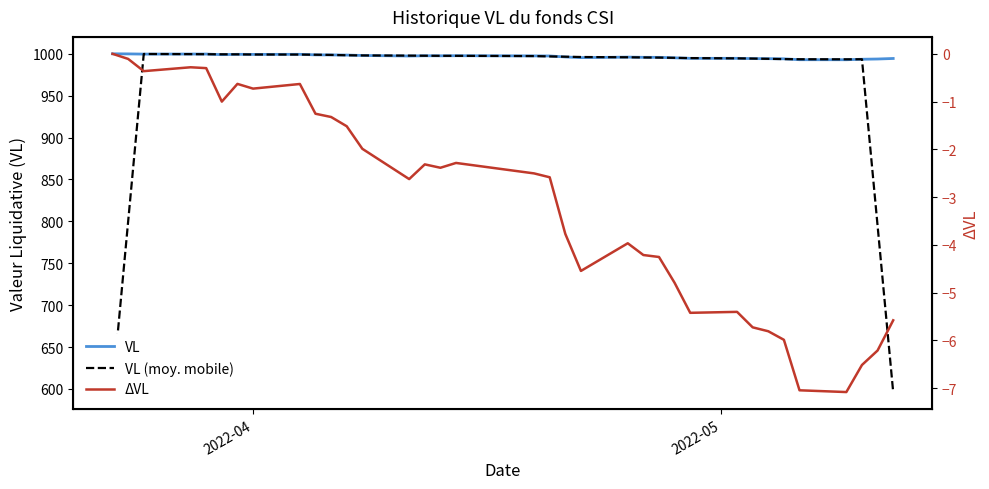

What is the difference between the second highest and second lowest values in the VL (moy. mobile) series?

399.7